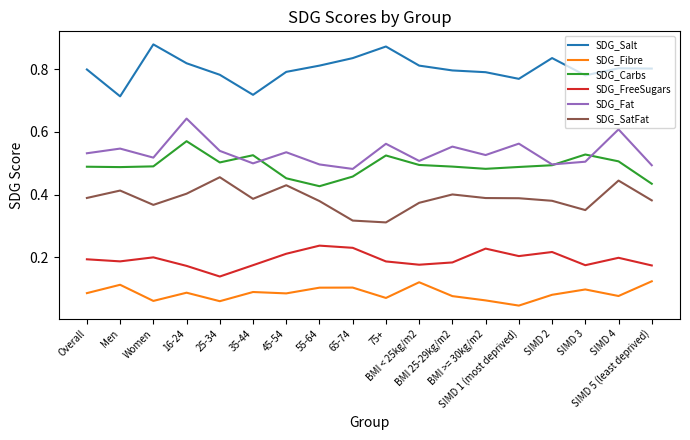

List the series in order of their peak value, highest first.

SDG_Salt, SDG_Fat, SDG_Carbs, SDG_SatFat, SDG_FreeSugars, SDG_Fibre